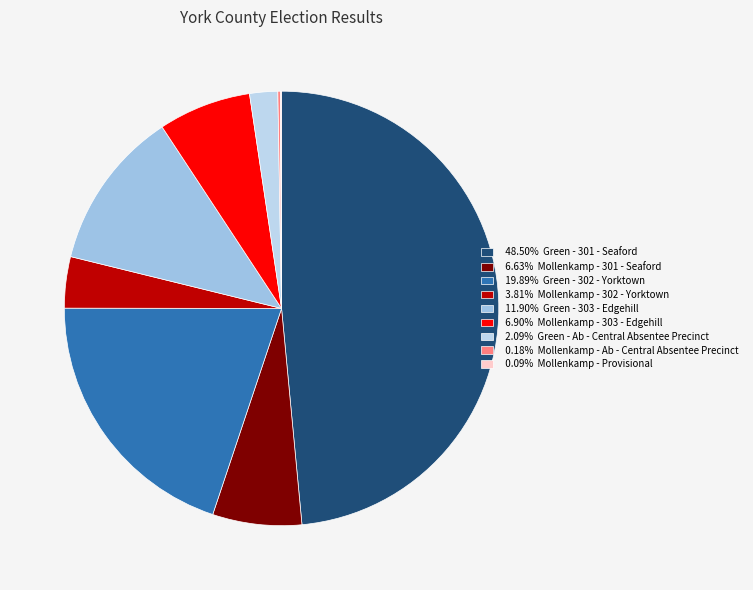

What is the smallest slice in the pie chart?

Provisional